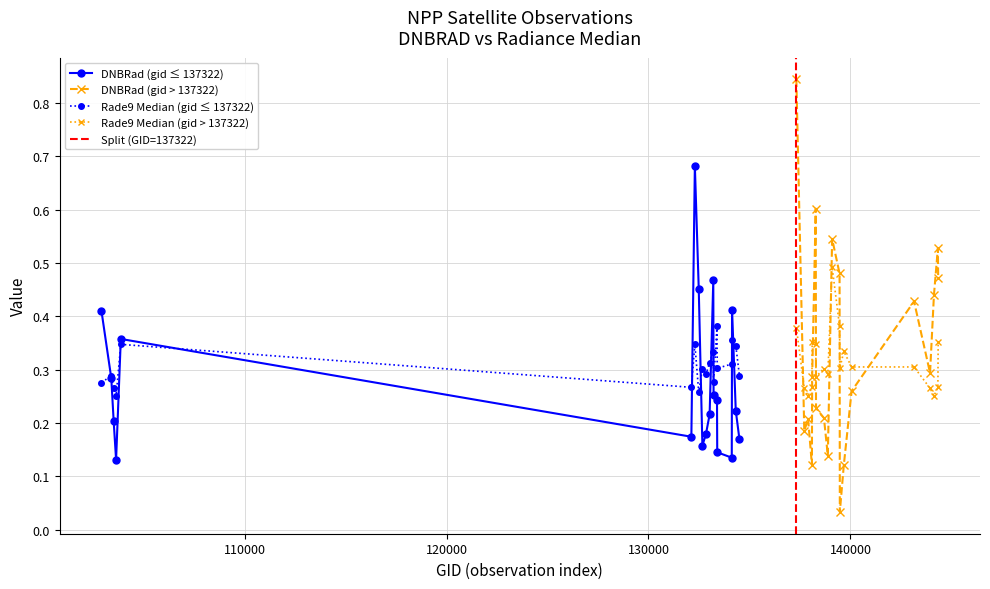

Is the value of dnbrad at 17 greater than the value of rade9_bin_mdn at 35?

No